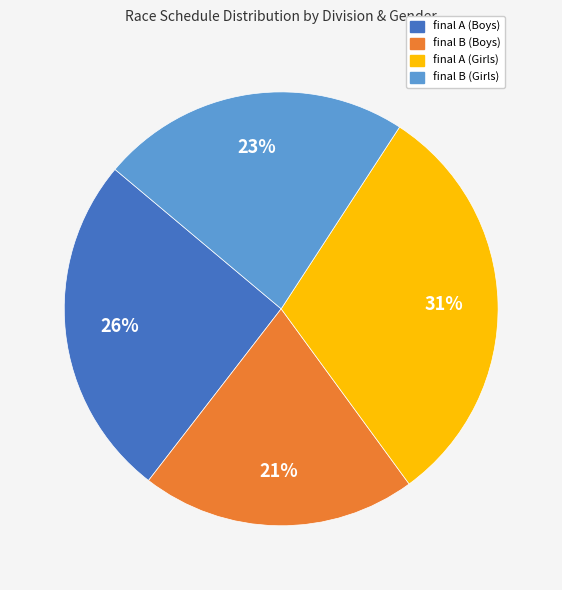

To the nearest percent, what is the average slice percentage?

25%